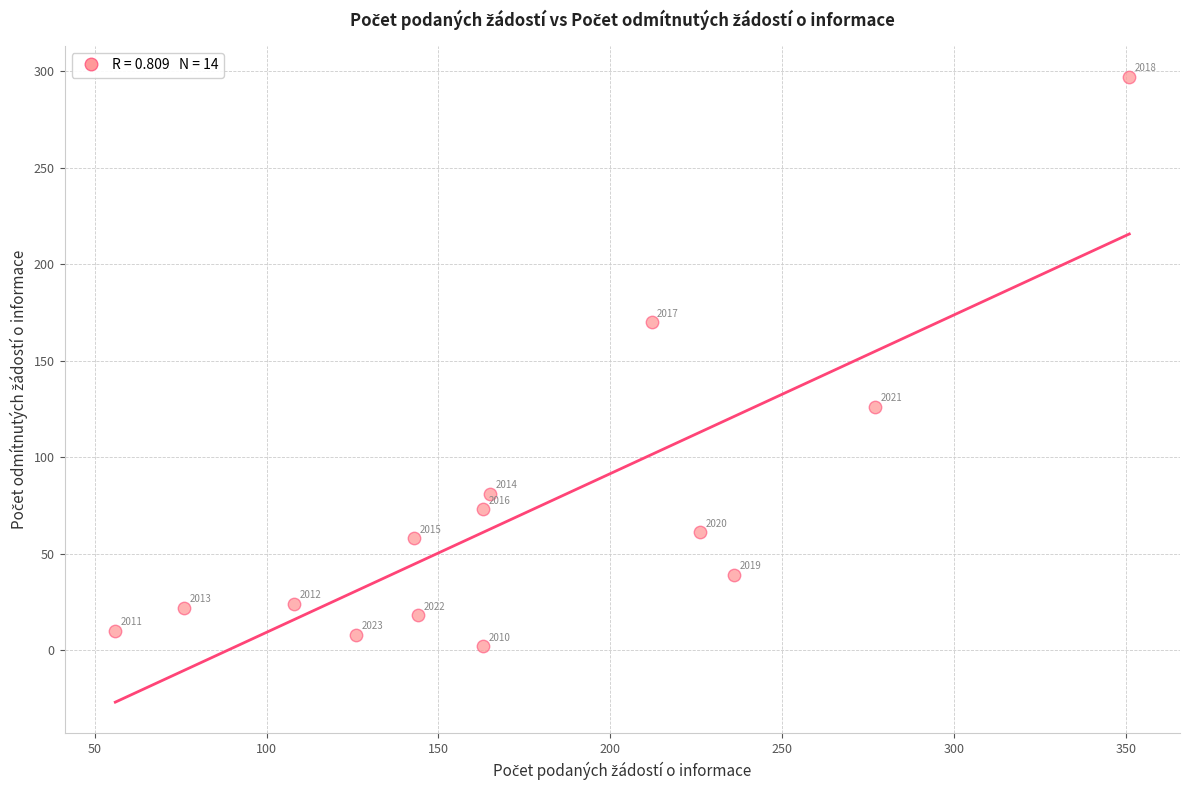

What is the range of Y values (max minus min)?

295